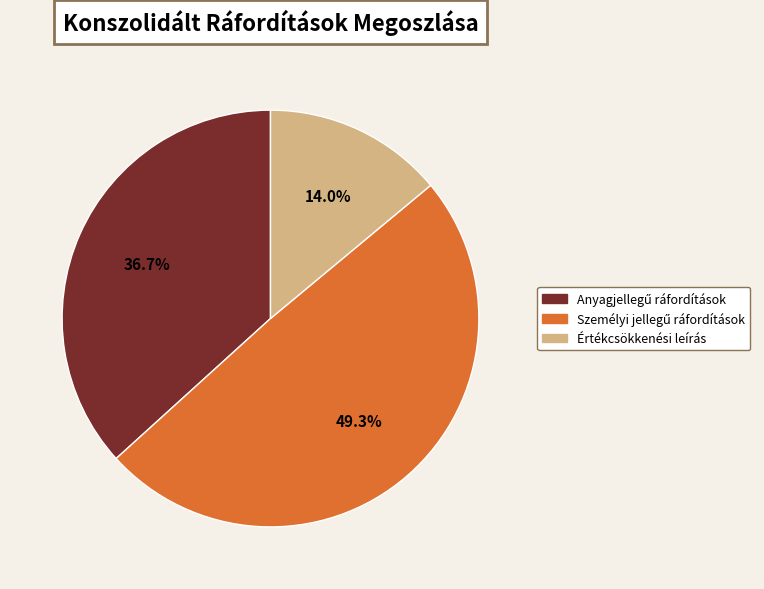

Which category has the smallest portion of the pie?

Értékcsökkenési leírás